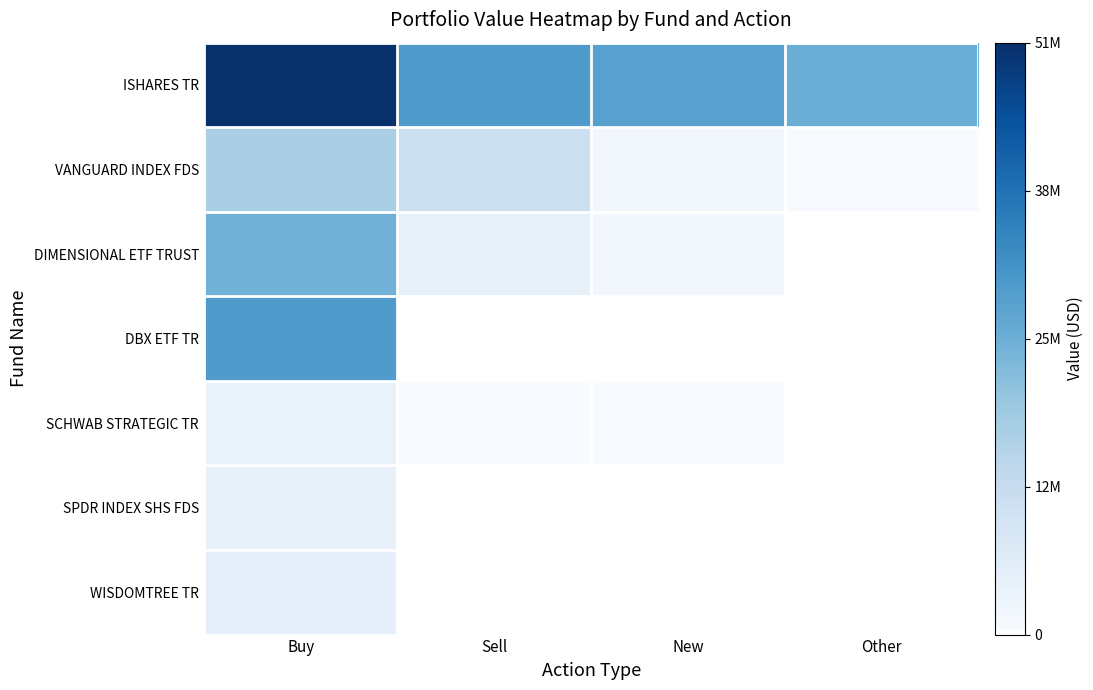

What is the minimum value shown in the chart?

405426.0